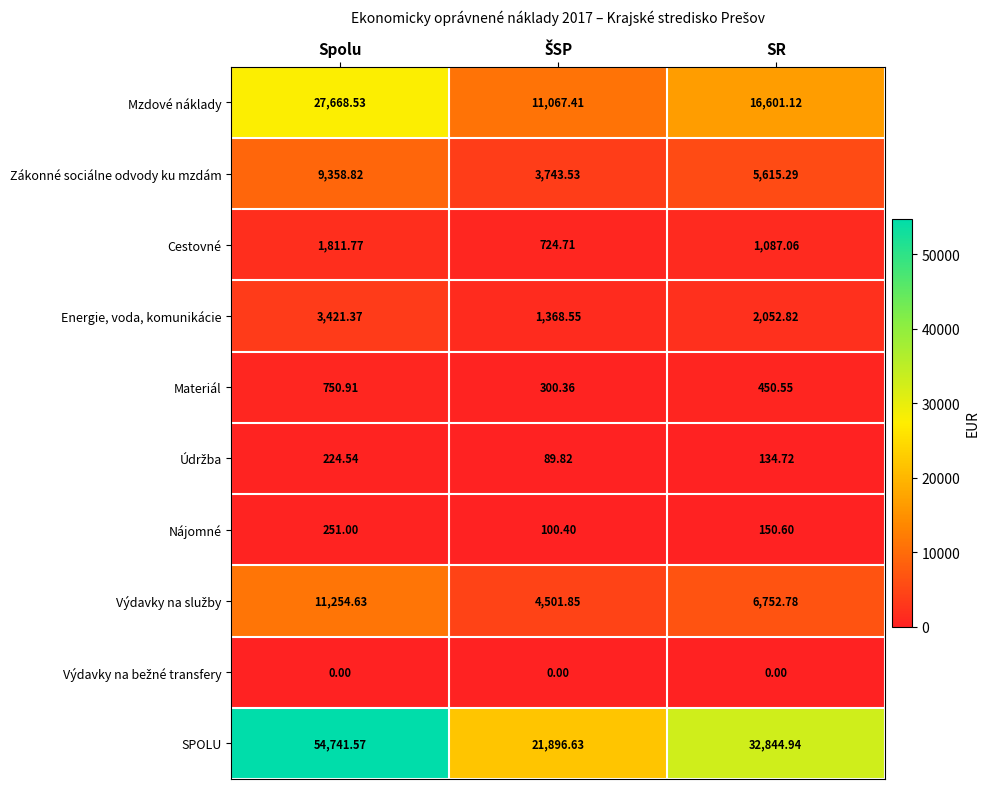

At which label does SPOLU first exceed 32844?

Spolu